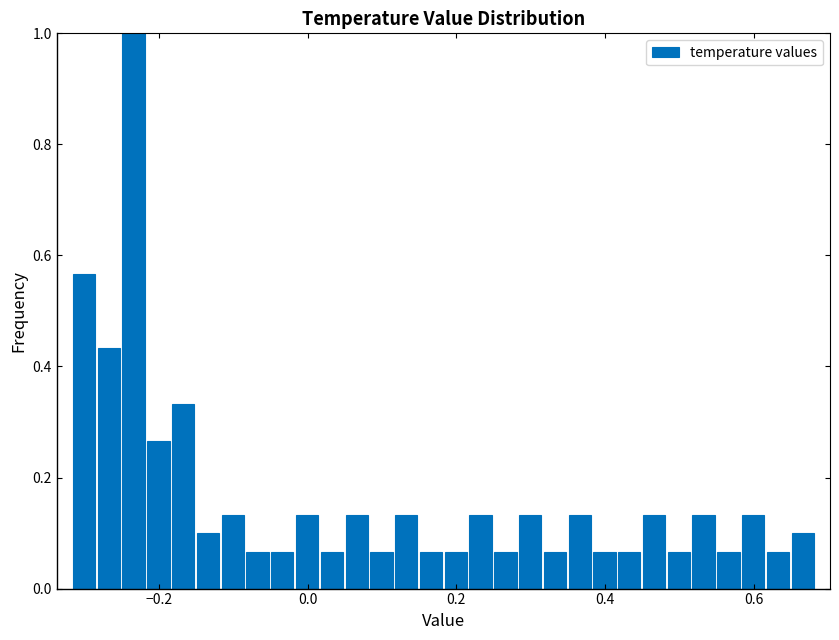

Read against the x-axis, roughly where is the centre of the tallest bar?

-0.24